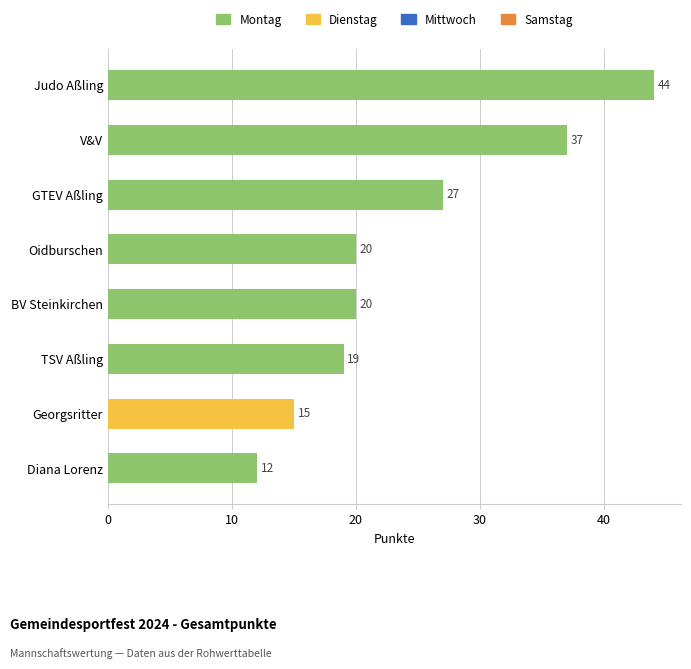

What is the smallest value displayed?

12